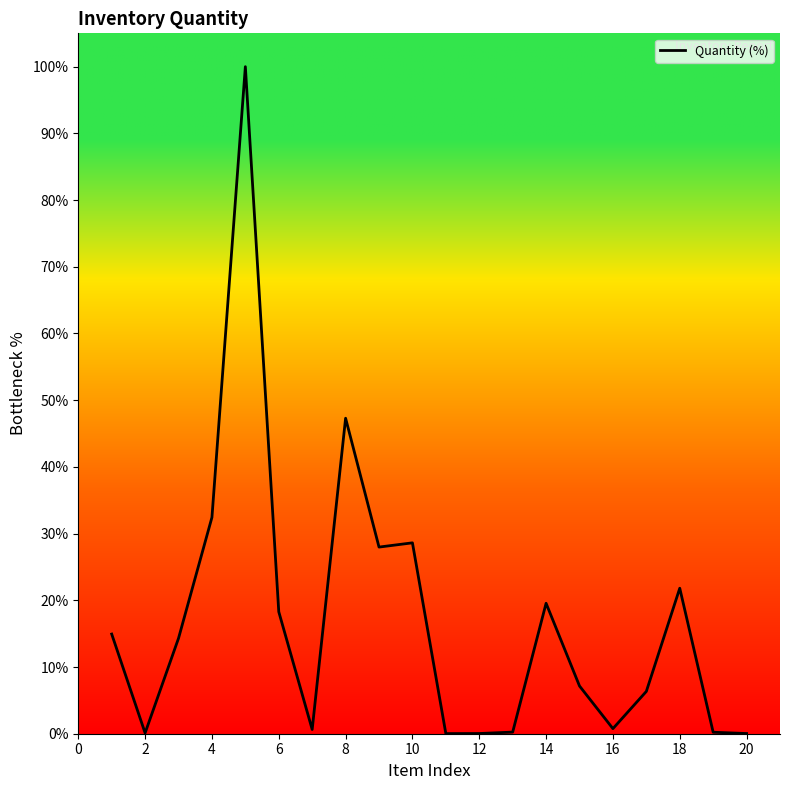

What is the maximum value shown in the chart?

100.0